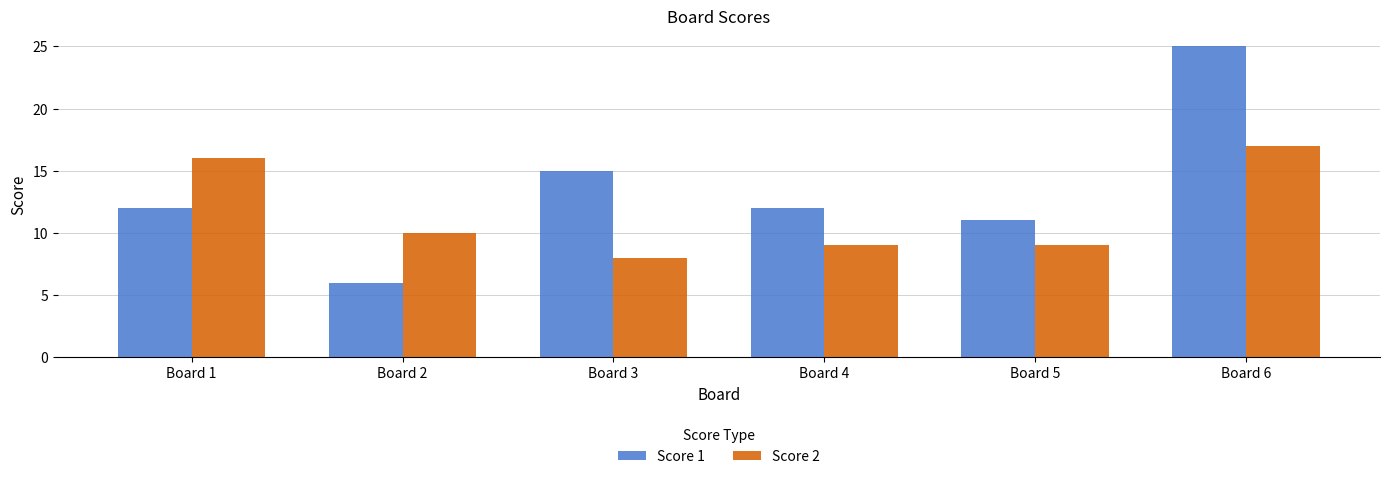

Which series has the largest total across all categories?

Score 1